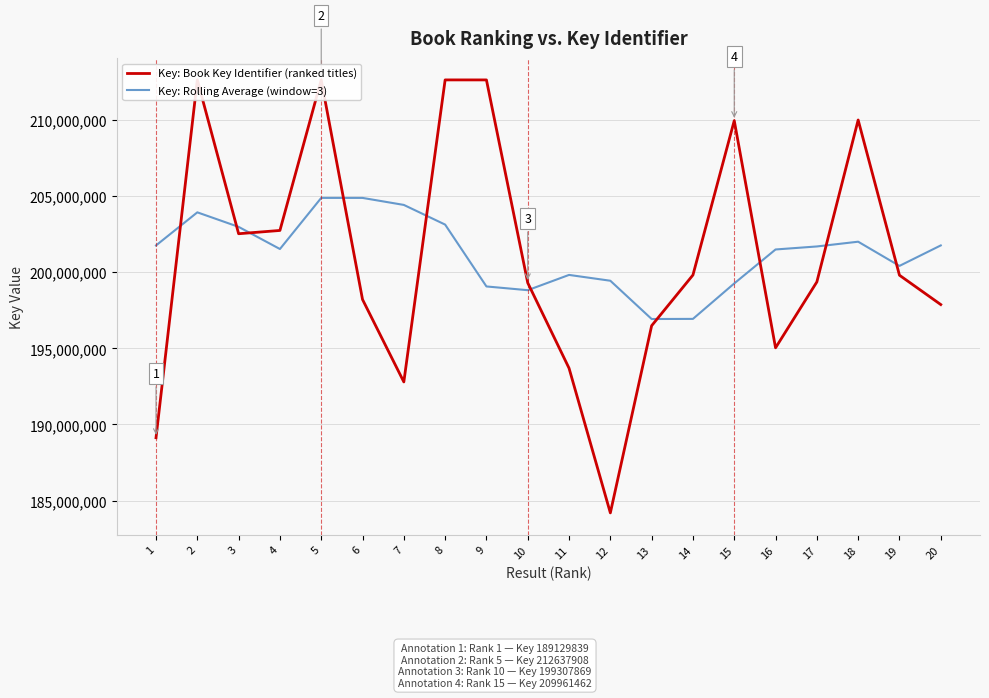

Which series has the largest range (max minus min)?

Key: Book Key Identifier (ranked titles)